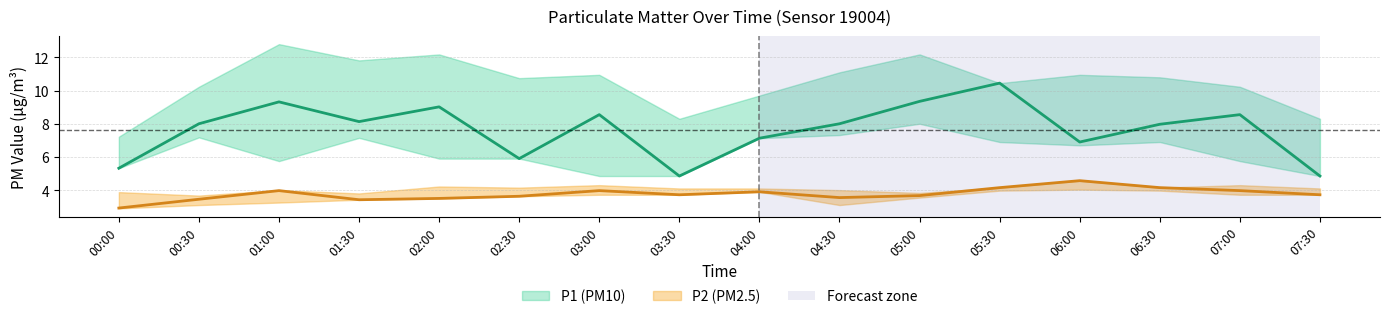

Which series changed the most between 01:30 and 07:30?

P1_upper